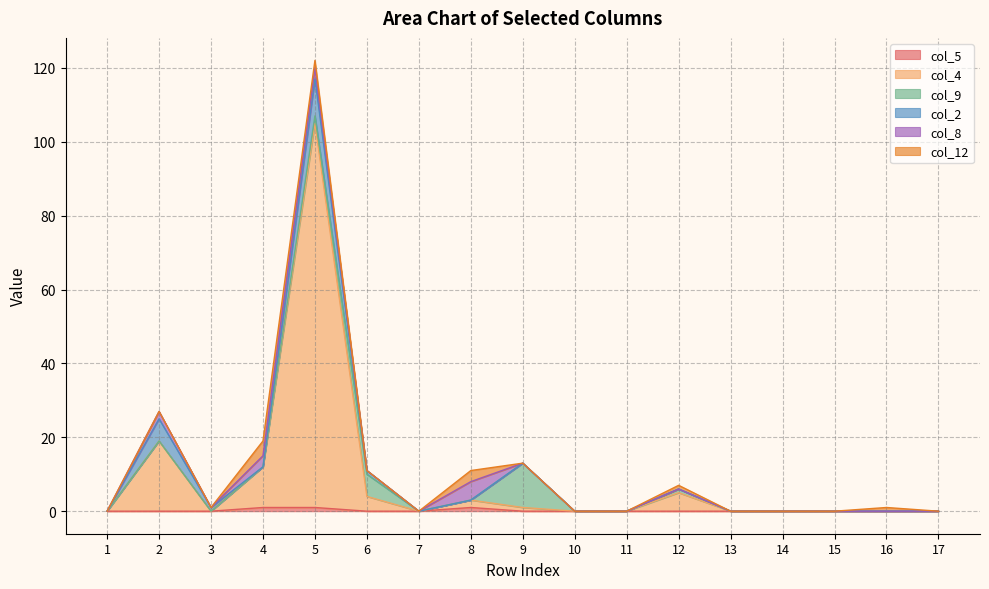

What is the greatest value displayed?

104